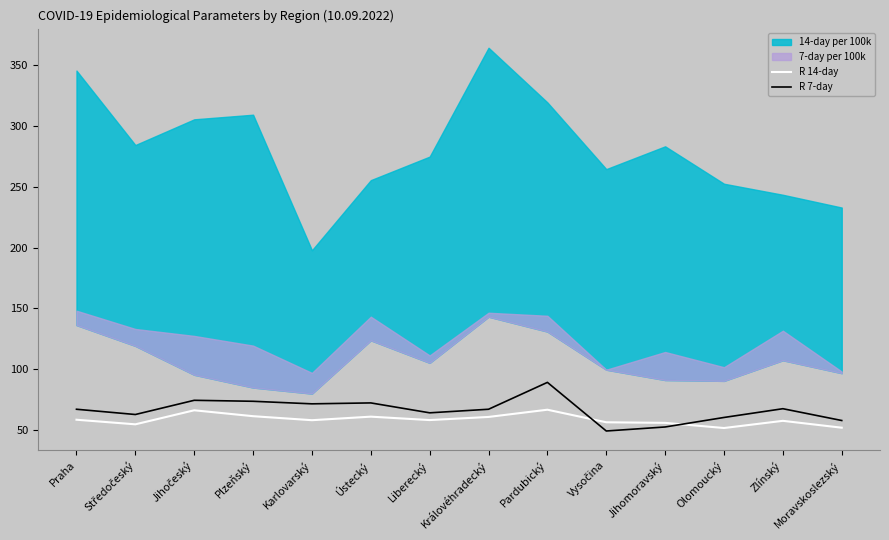

What is the average value of the R 7-day series?

66.2